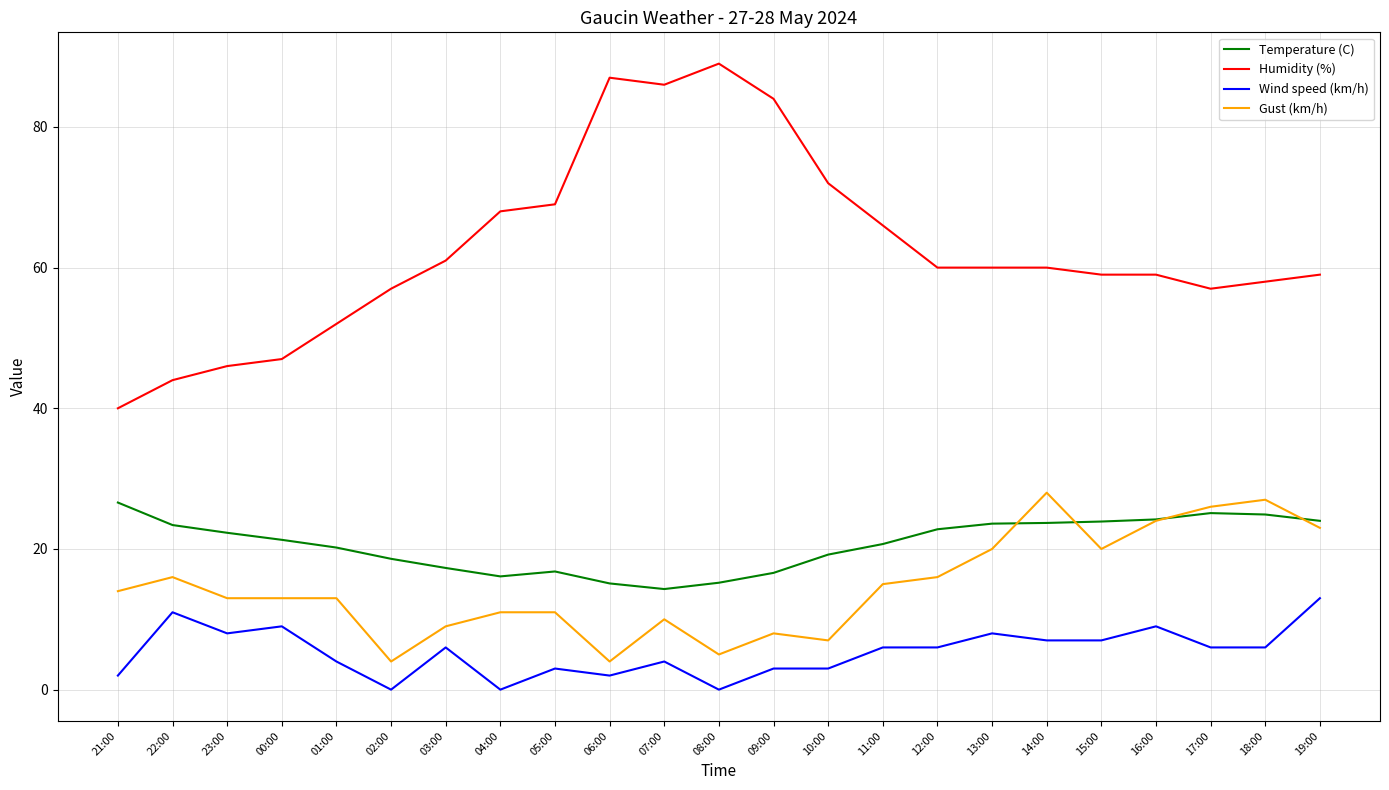

Which category has the highest value in the Wind speed (km/h) series?

19:00